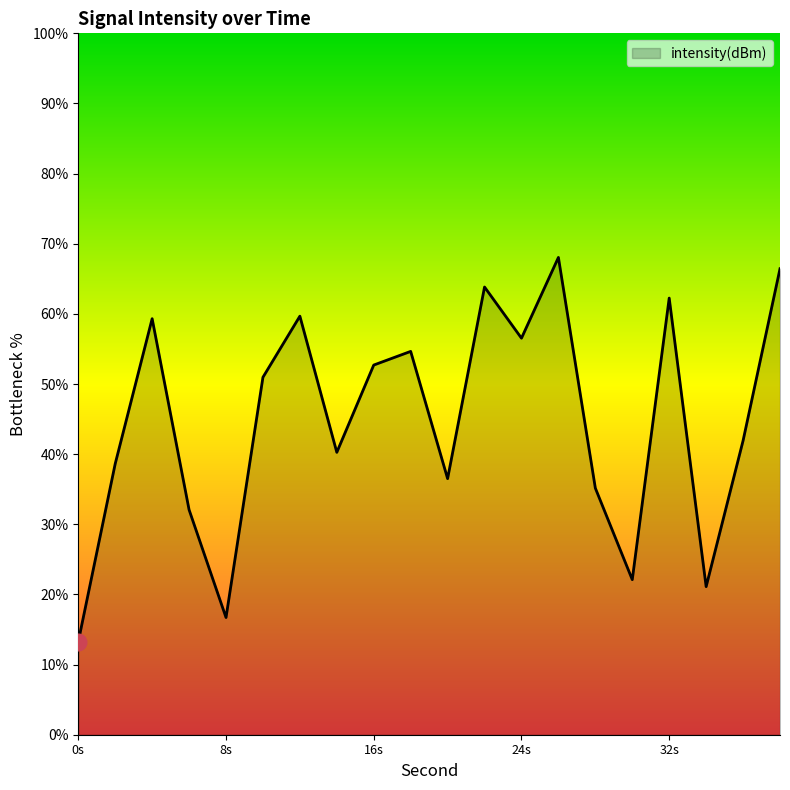

How many interior local peaks (higher than both neighbors) does the data have?

6